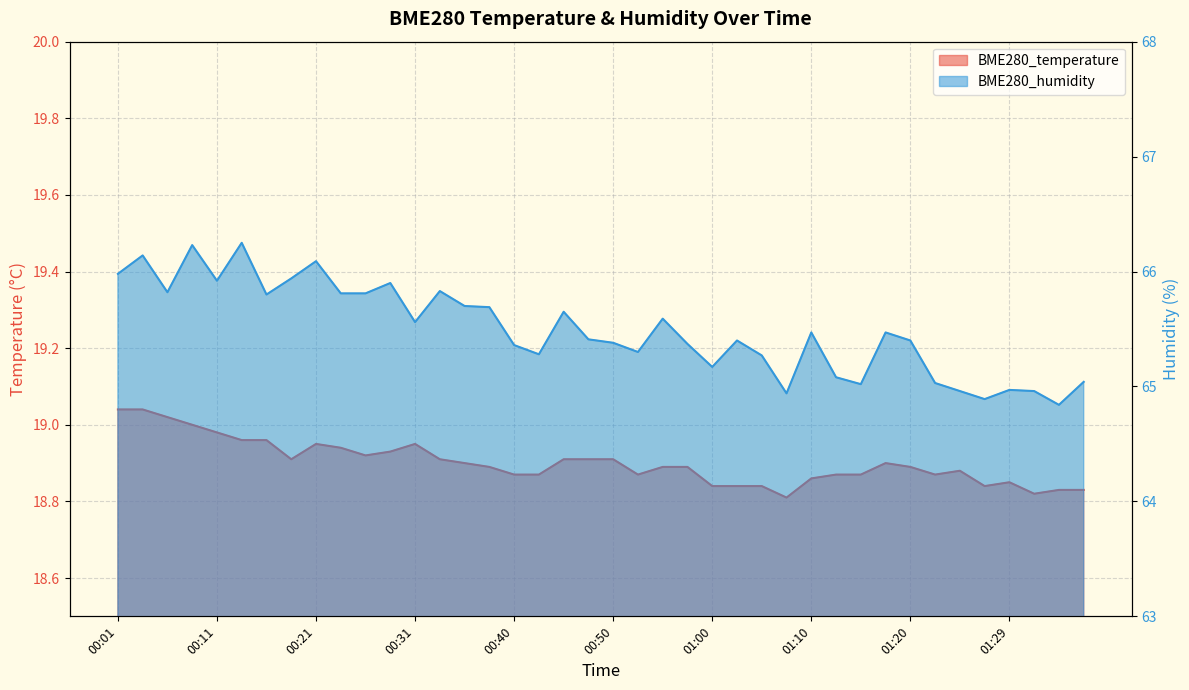

What are all the series names shown in the legend?

BME280_temperature, BME280_humidity